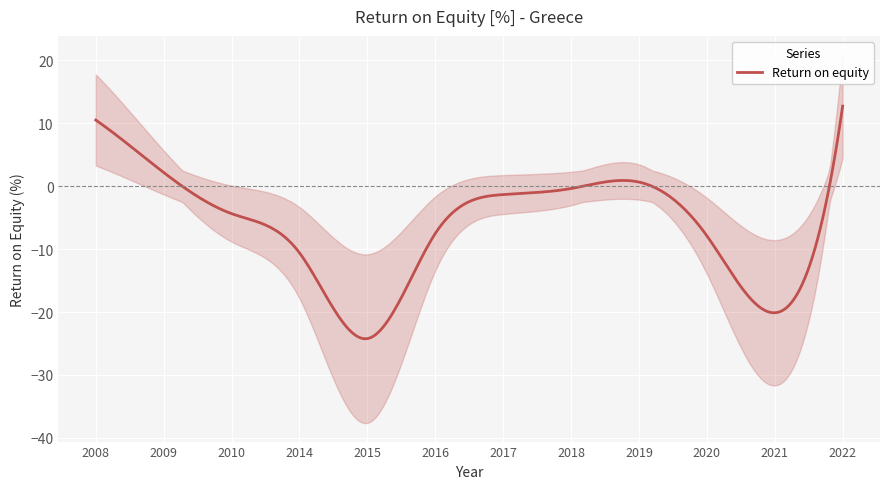

At which label does Return on equity reach its peak?

2022